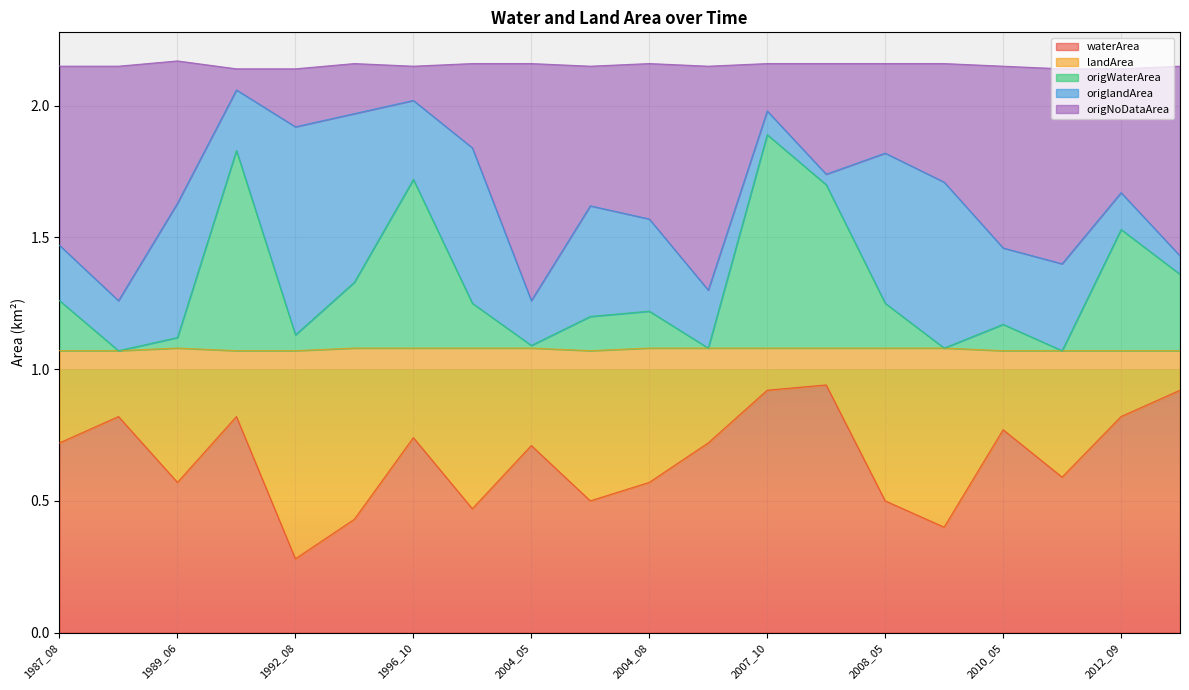

Between 1999_06 and 2005_05, which is larger?

2005_05